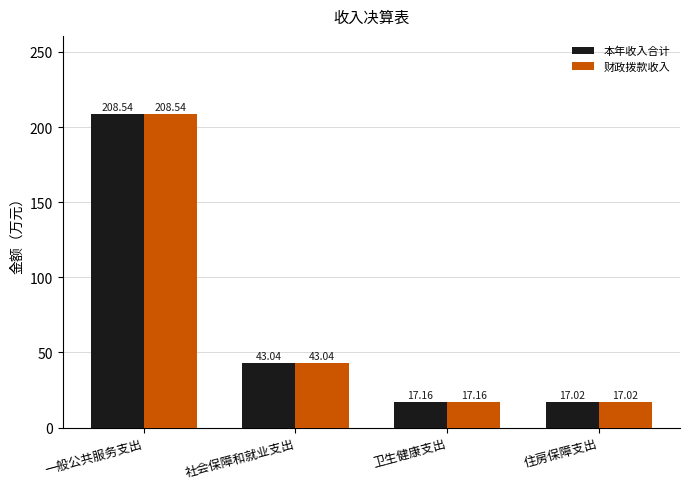

Are the bars grouped side by side (vs. stacked)?

Yes